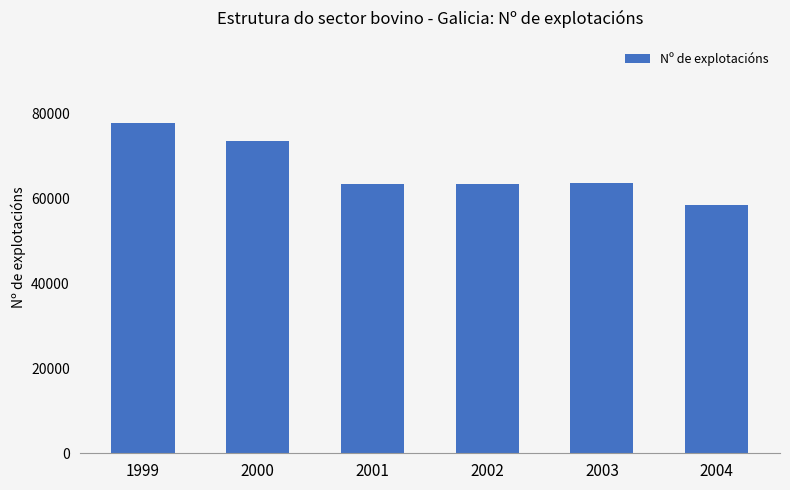

True or false: the data shows 63411 at 2002.

True